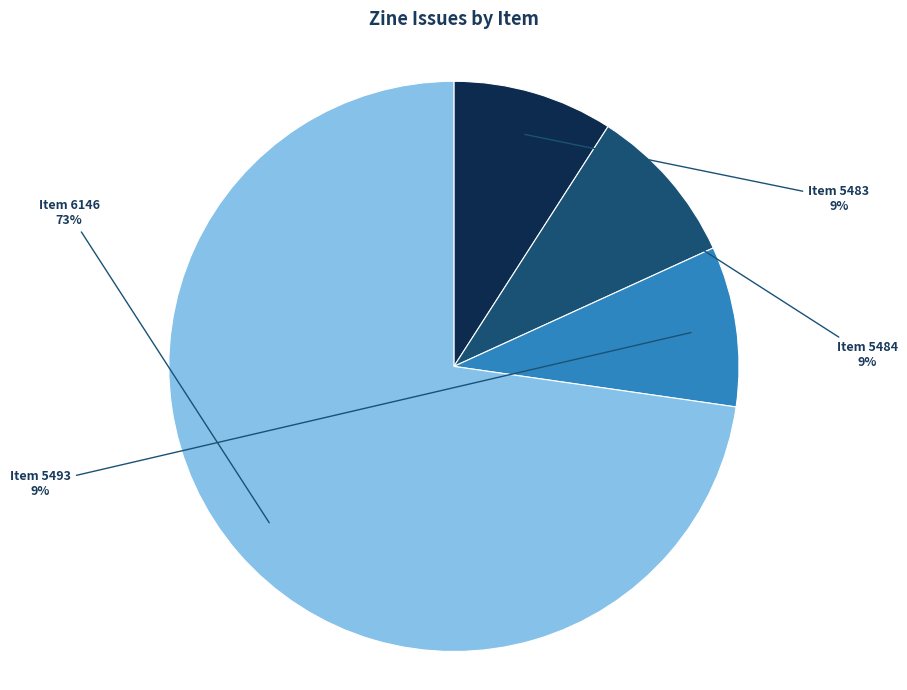

Combined, do Item 5493 and Item 6146 account for over 50%?

Yes